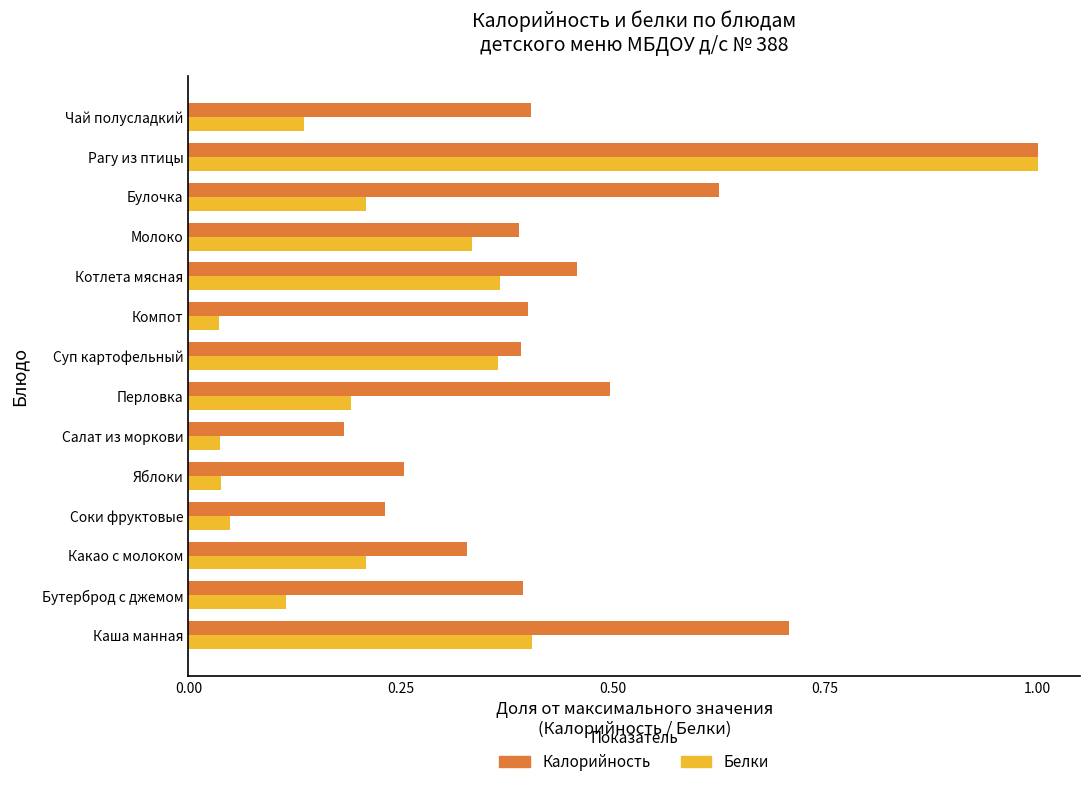

Rank the series at Салат из моркови from highest to lowest value.

Калорийность, Белки